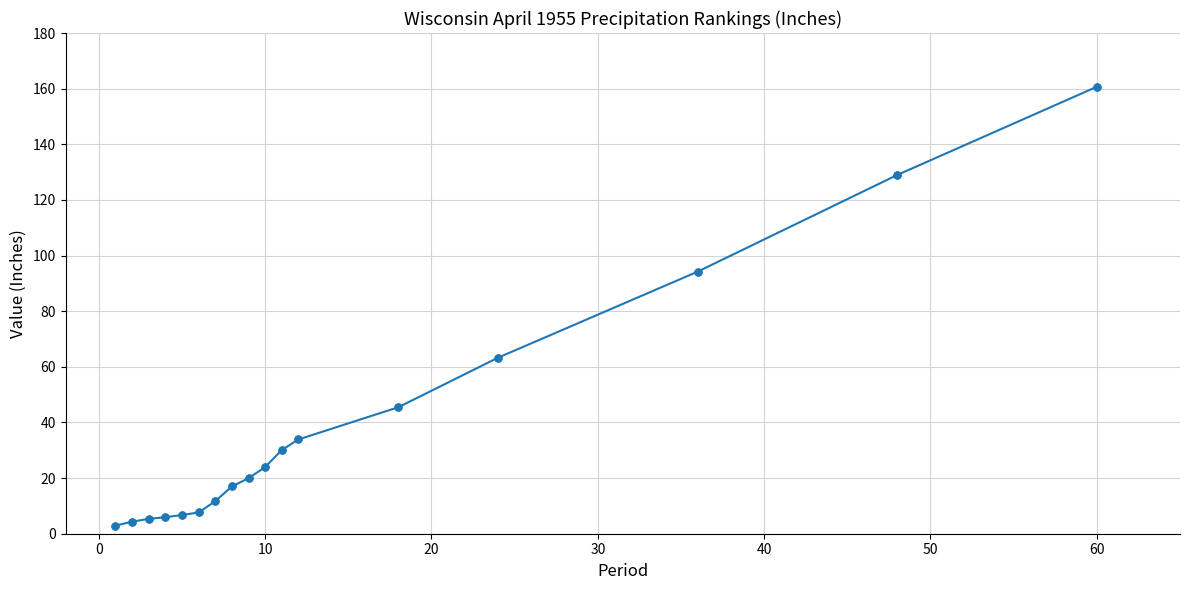

What is the difference between the second highest and second lowest values?

124.6